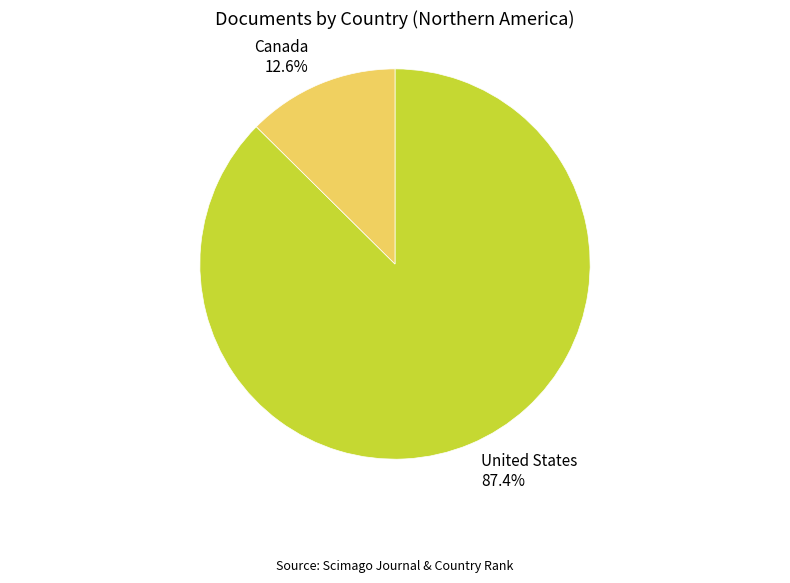

How many segments does this pie chart have?

2